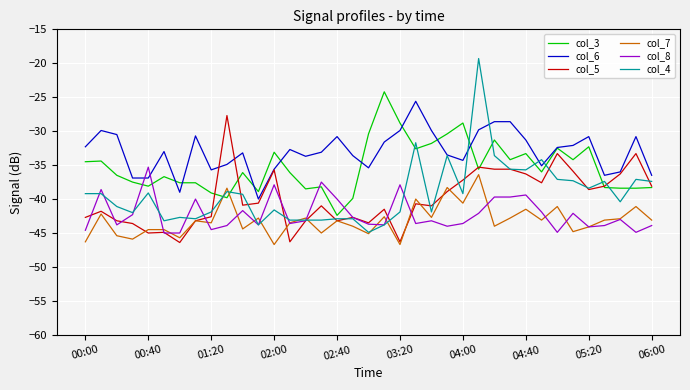

After their last crossing, which series has the higher values: col_8 or col_3?

col_3